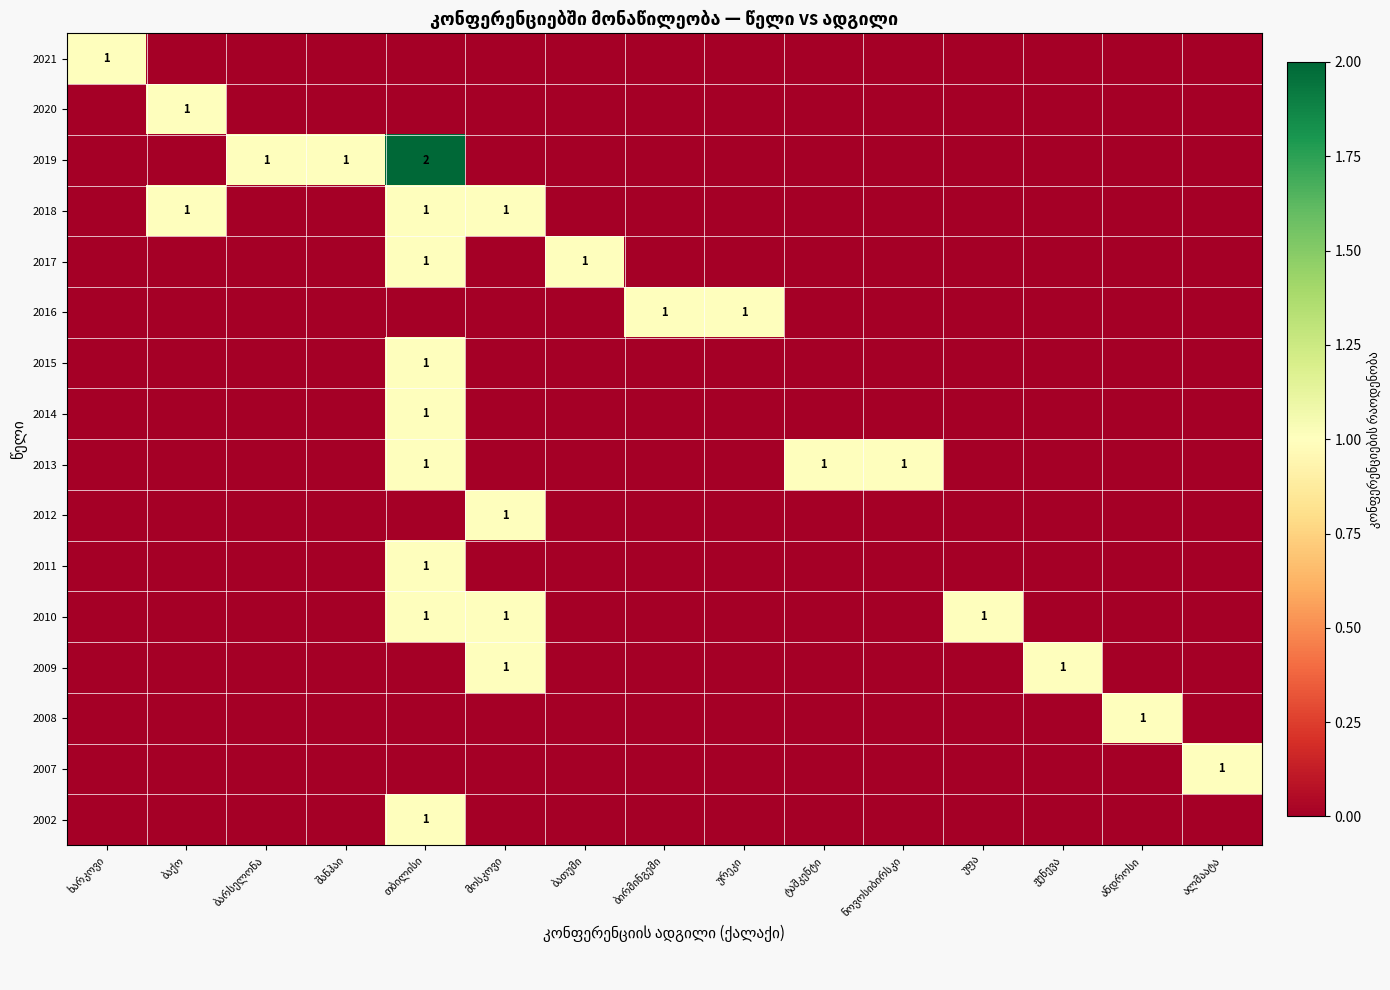

Is it true that 2014 equals 0 at ბარსელონა?

True